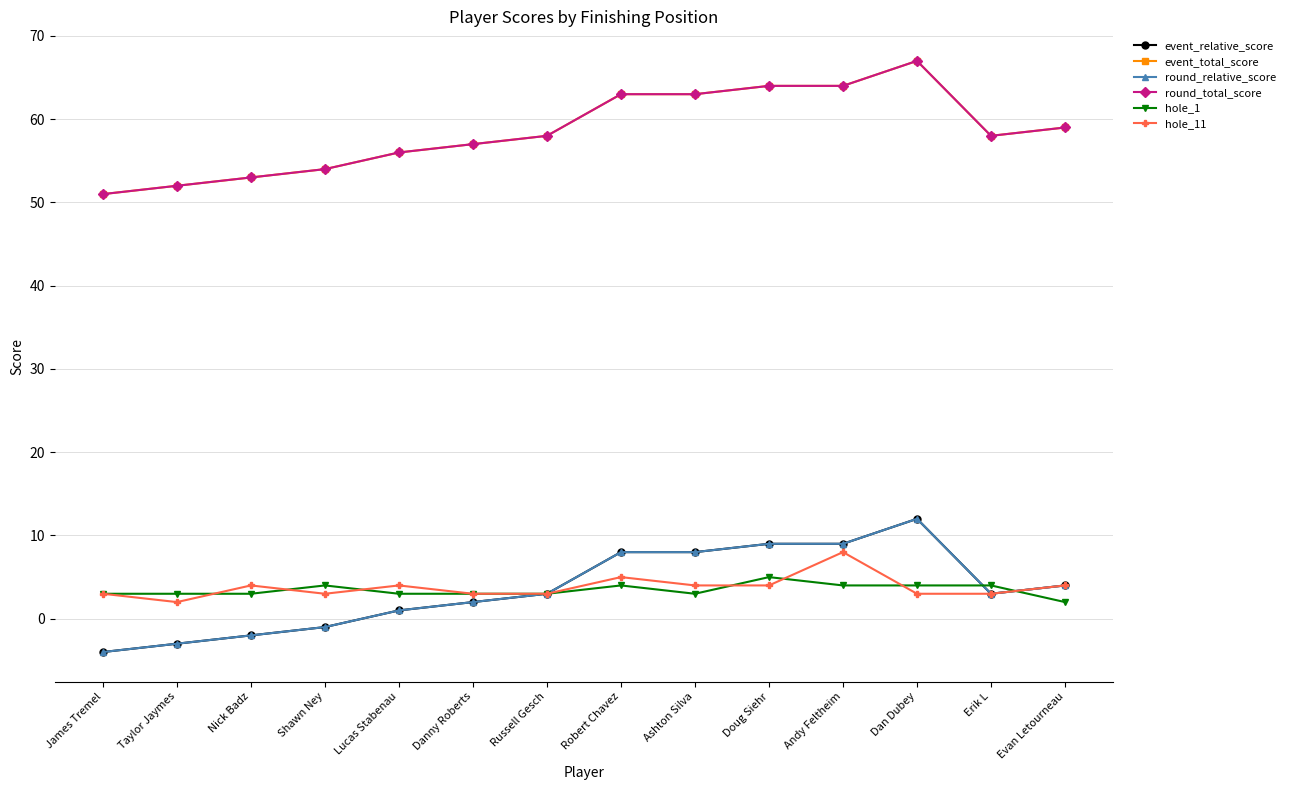

The value of hole_1 at Erik L is 4. True or false?

True